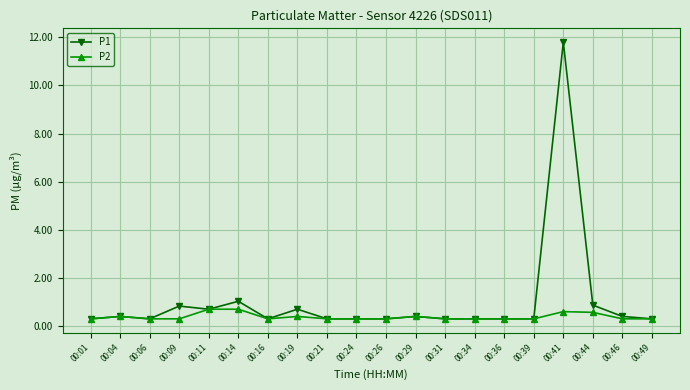

True or false: P1 has more than 2 points higher than both neighbors.

True